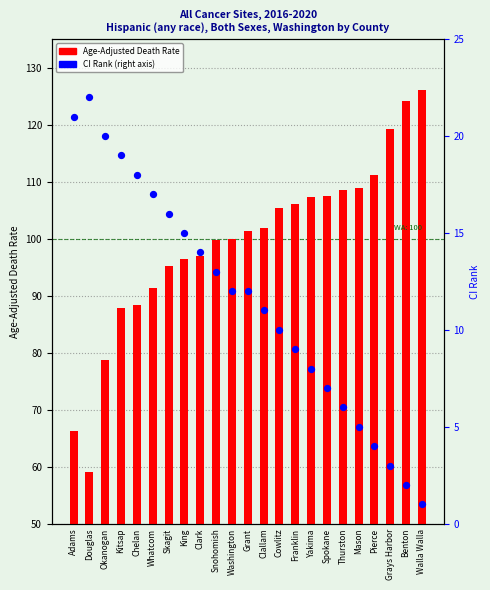

What is the total value across all series at Grays Harbor?

122.2